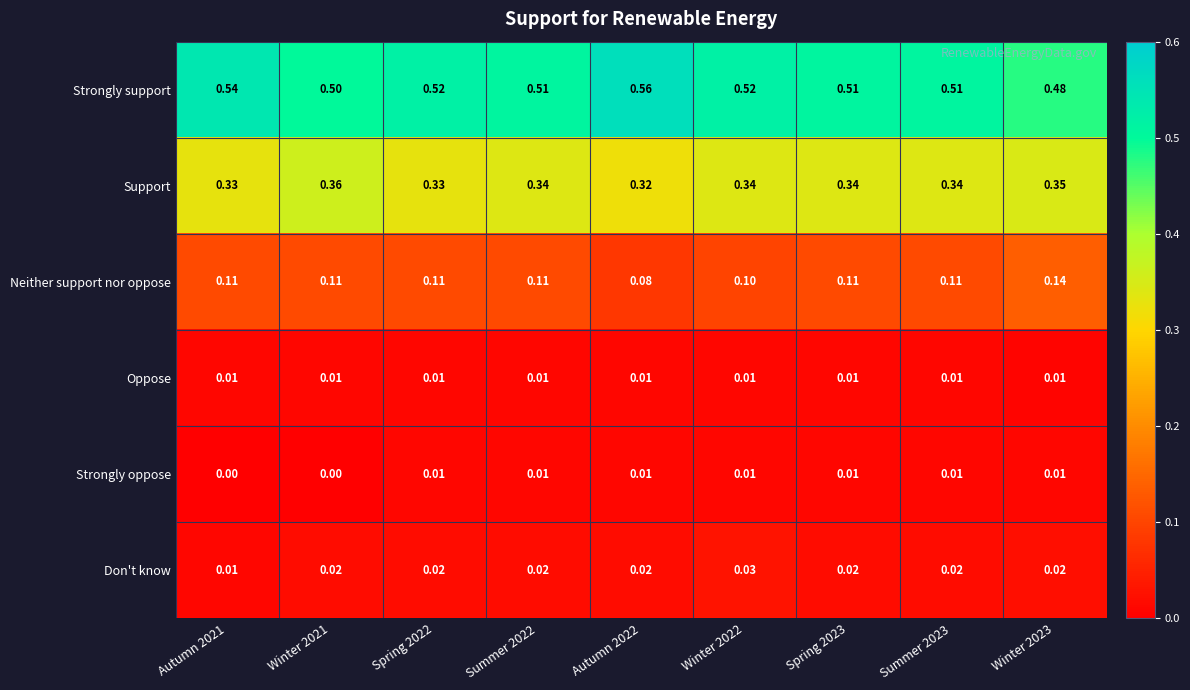

At how many categories does at least one series exceed 0?

9